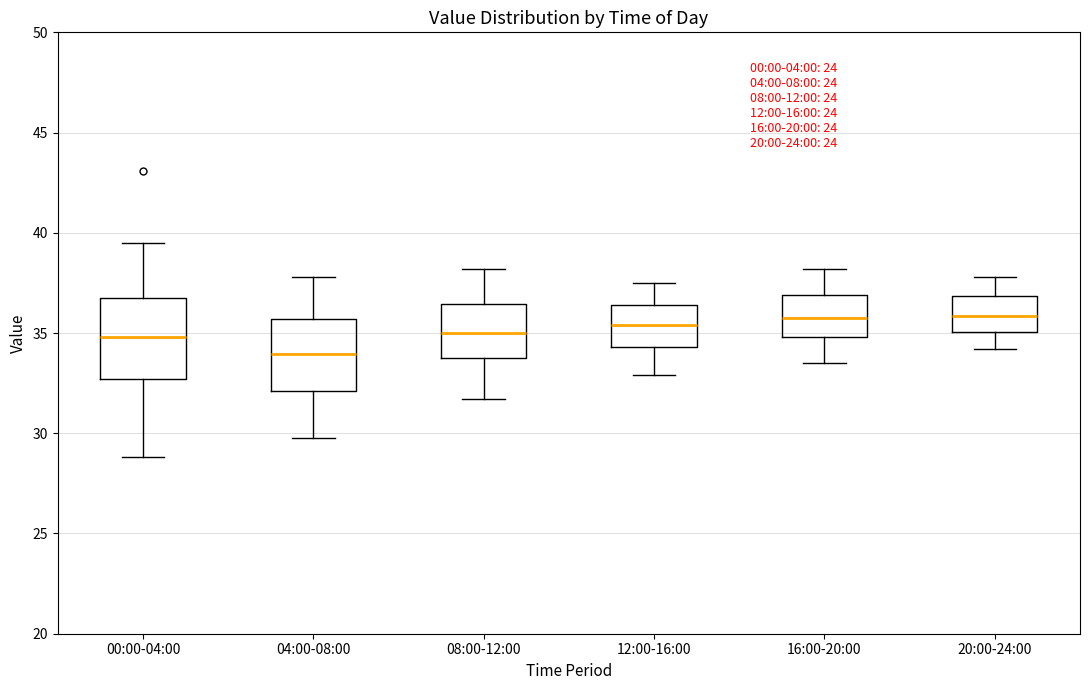

Where is the upper edge of the box for 00:00-04:00 on the y-axis? The values are not printed on the chart, so give them approximately, as read against the axis.

36.5